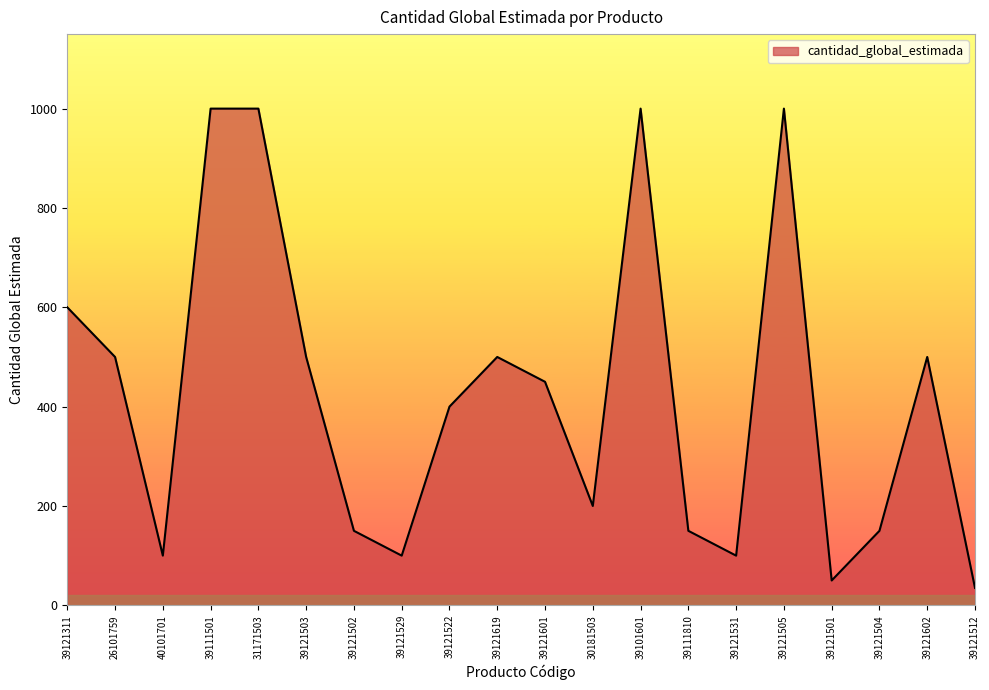

Between 39121503 and 39121529, which is larger?

39121503